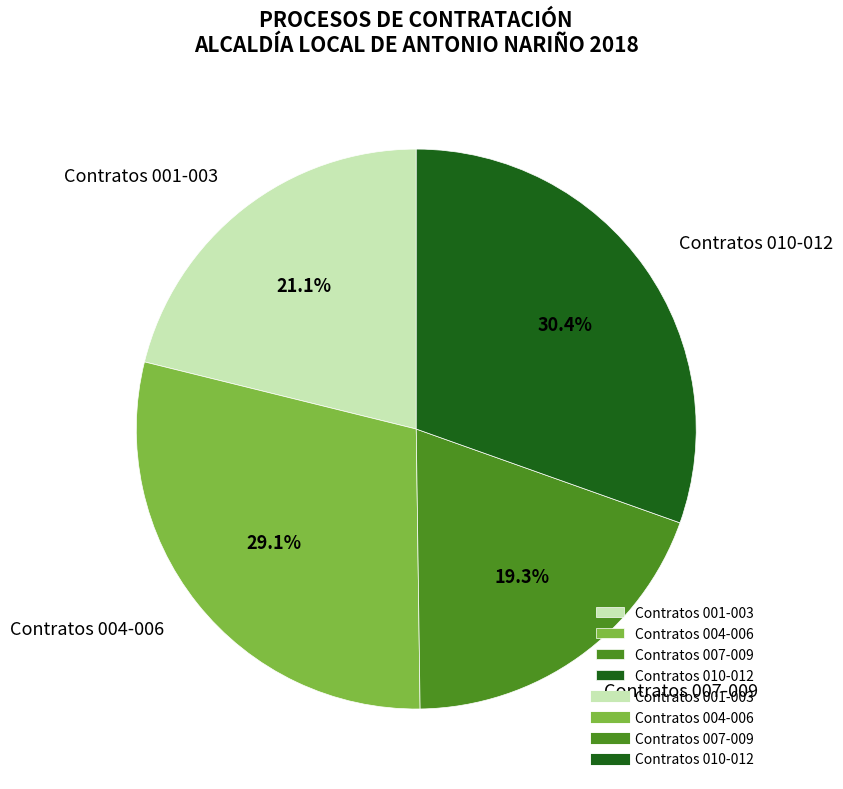

How many slices are in this pie chart?

4